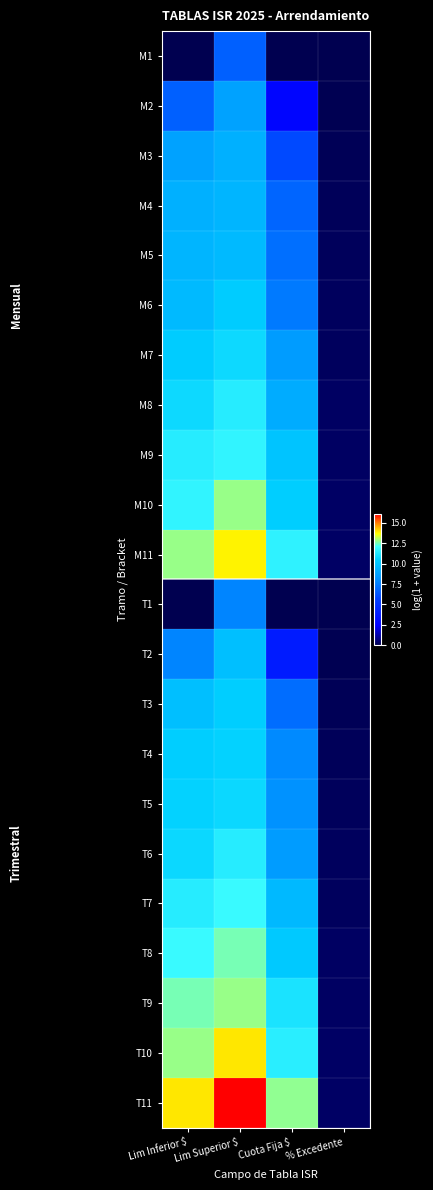

At how many categories does at least one series exceed 8?

3